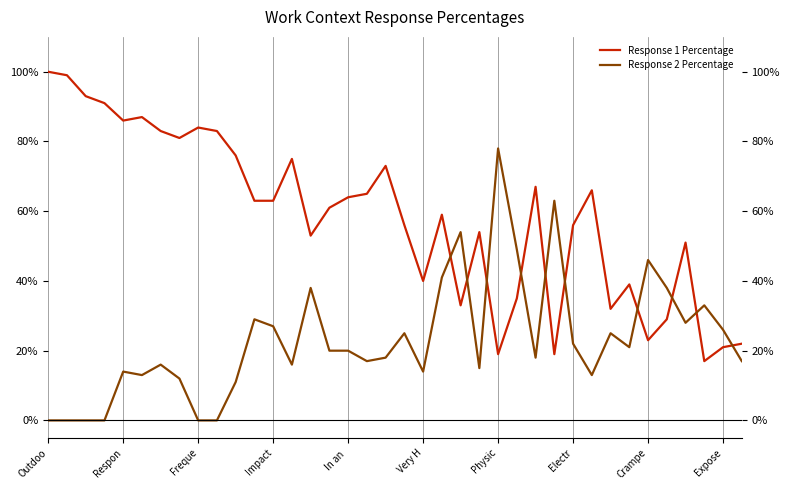

What is the difference between the Response 2 Percentage values at 23 and 26?

3